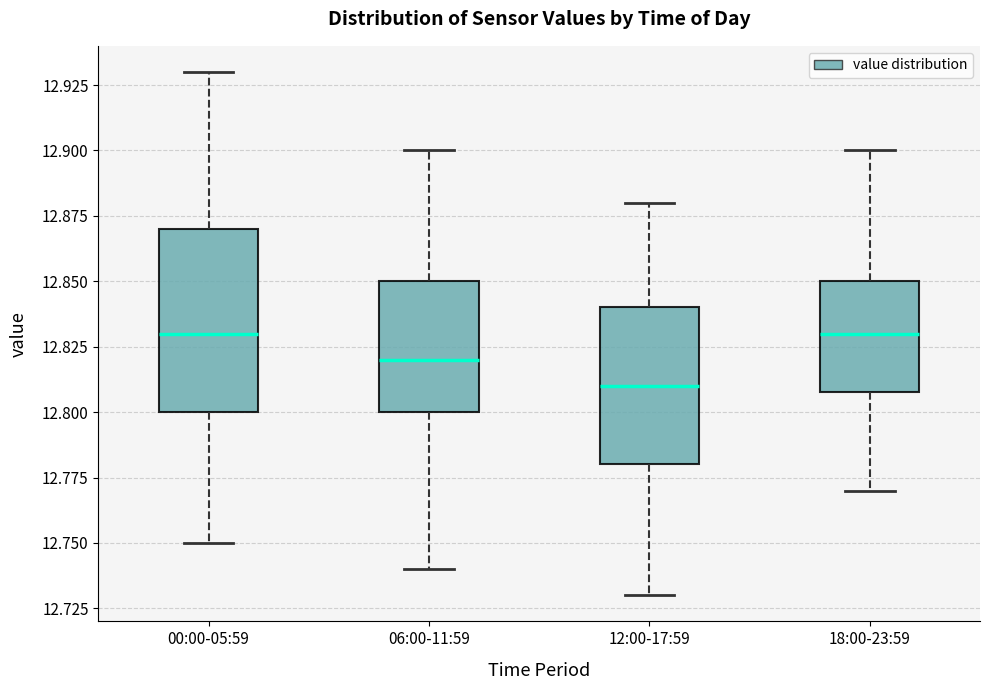

Where is the lower edge of the box for 06:00-11:59 on the y-axis? The values are not printed on the chart, so give them approximately, as read against the axis.

12.80